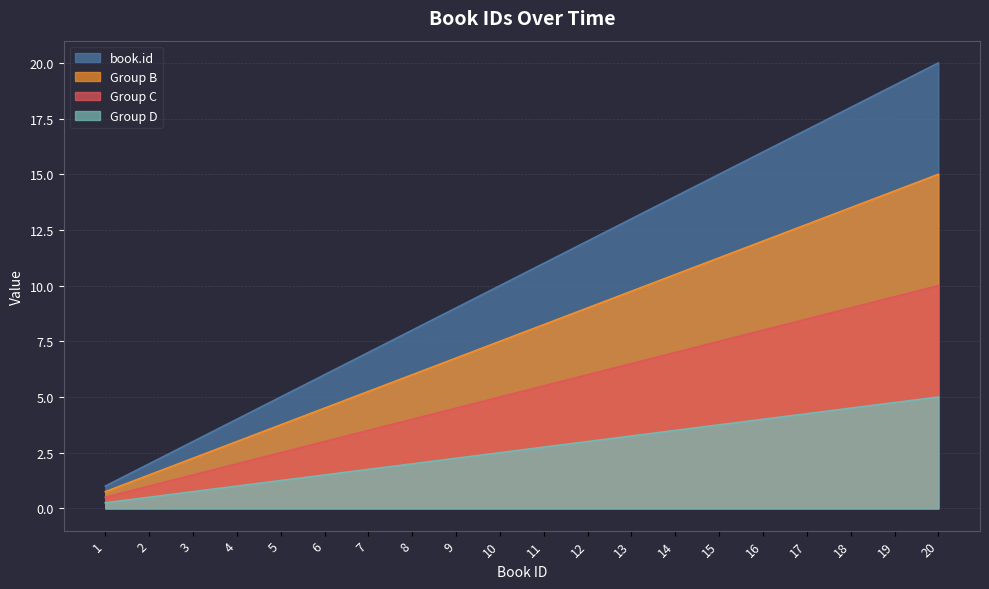

The chart shows a value of 5 at 5. True or false?

True